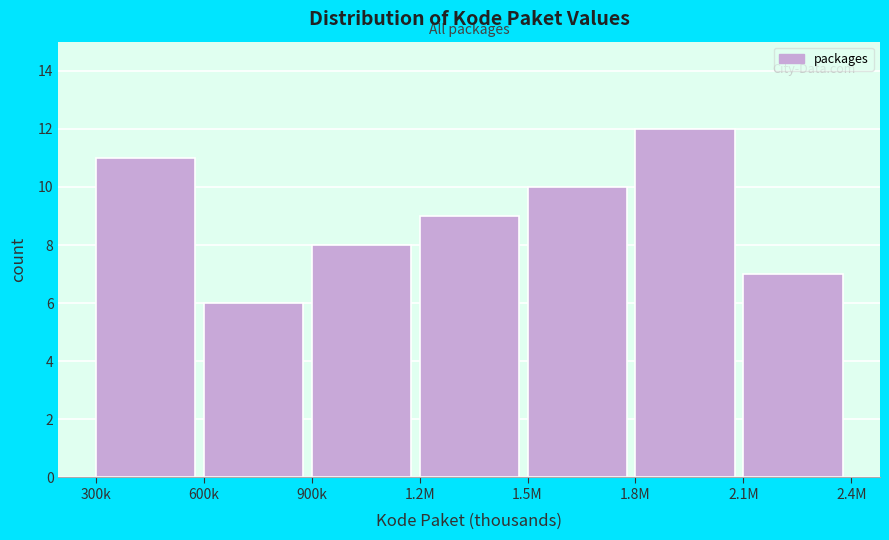

Reading left to right, transcribe all the data shown in this chart.

300k=11	600k=6	900k=8	1.2M=9	1.5M=10	1.8M=12	2.1M=7